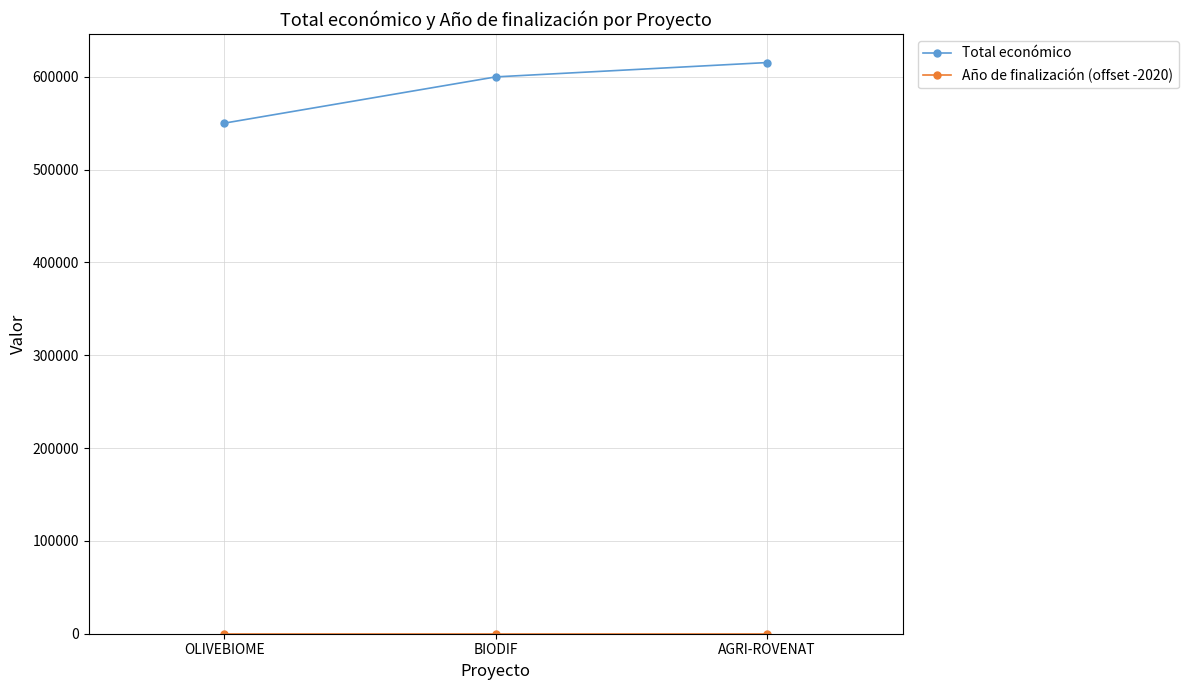

Which label corresponds to the largest value in the chart?

AGRI-ROVENAT